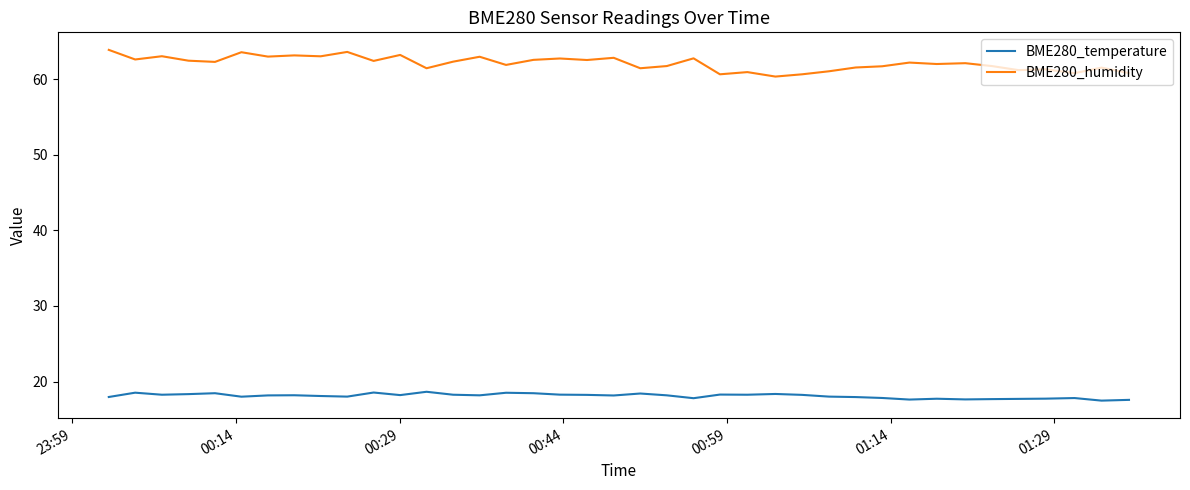

Which series has the largest range (max minus min)?

BME280_humidity